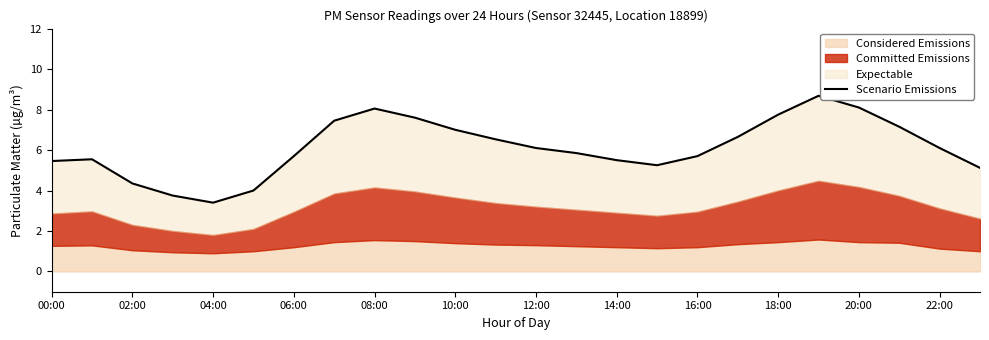

What is the difference between the maximum and minimum values?

5.3